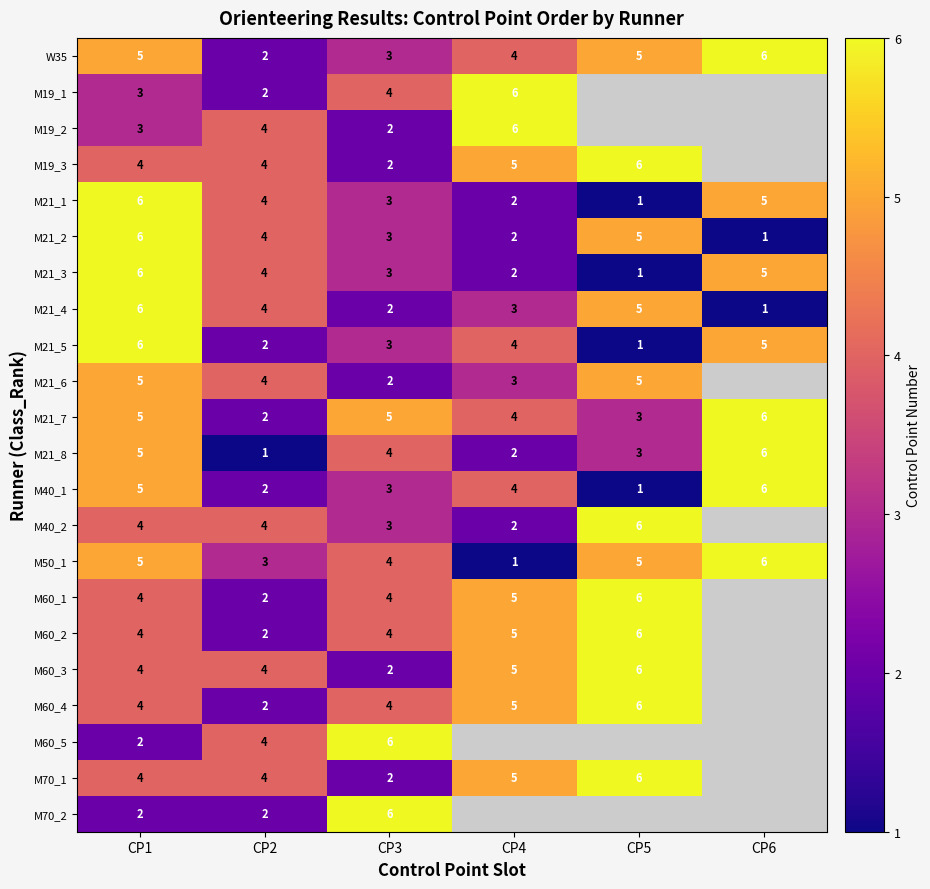

The M60_5 series shows 6 at CP3. True or false?

True